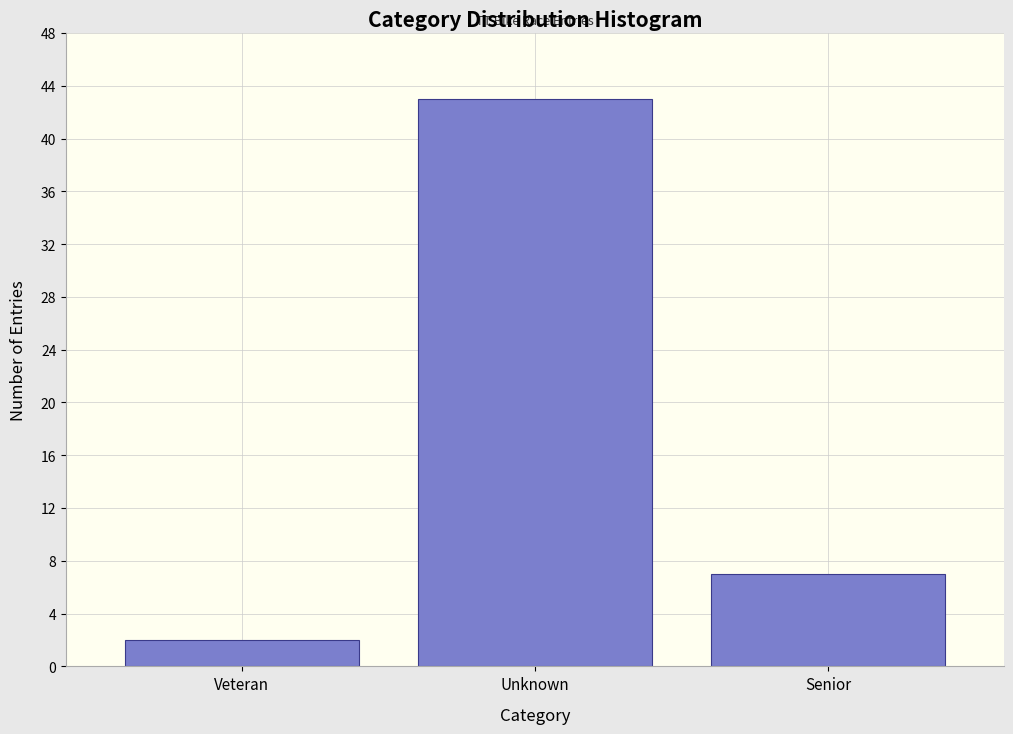

Reading right to left, what are all the values shown in this chart?

Senior=7	Unknown=43	Veteran=2